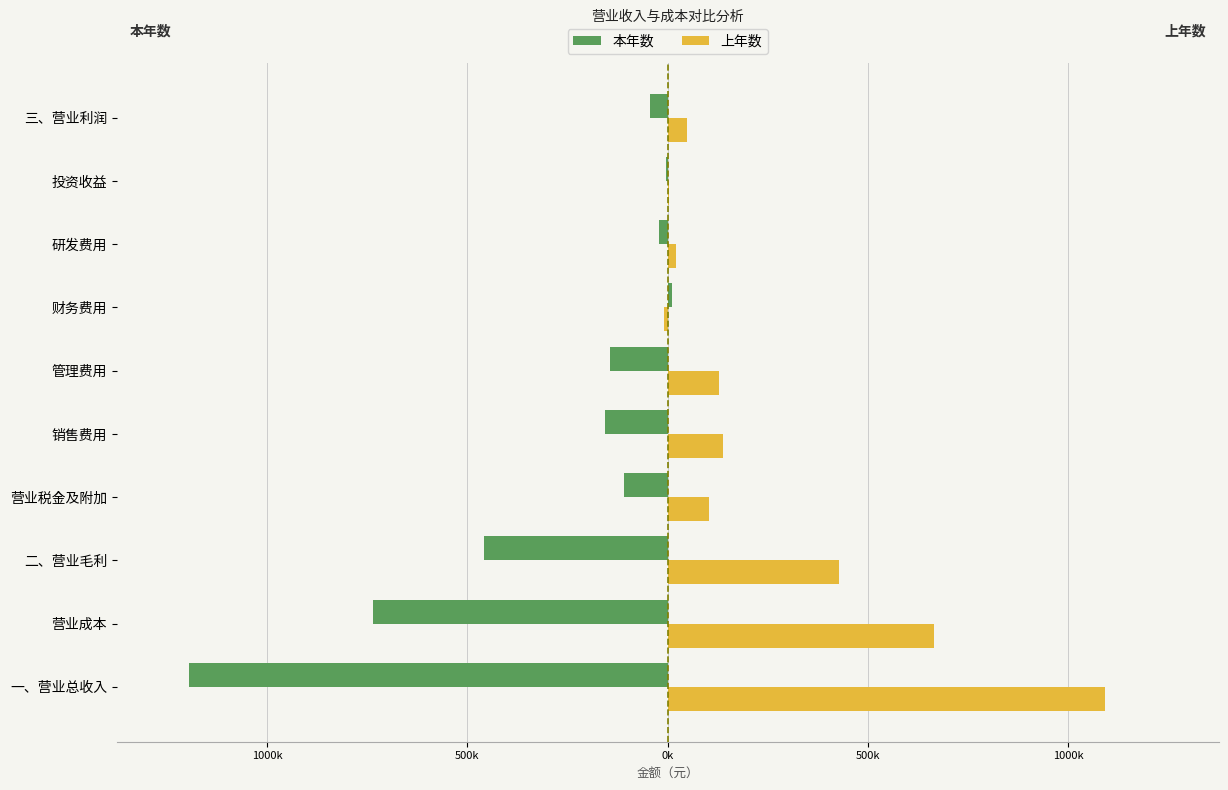

What are all the series names shown in the legend?

本年数, 上年数